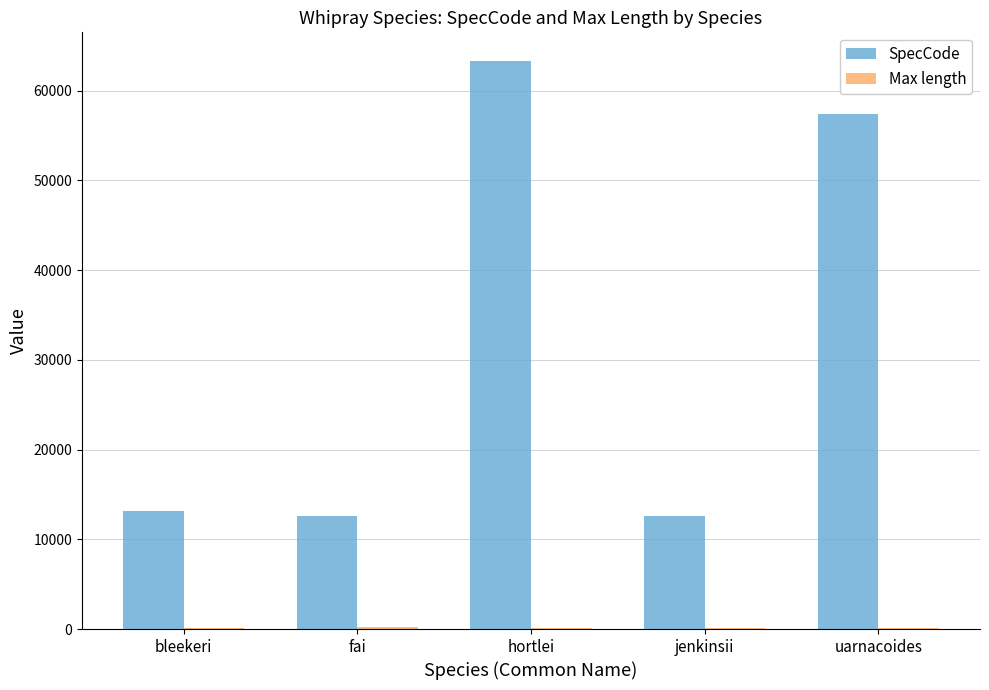

What is the sum of the SpecCode values at hortlei and bleekeri?

76490.0